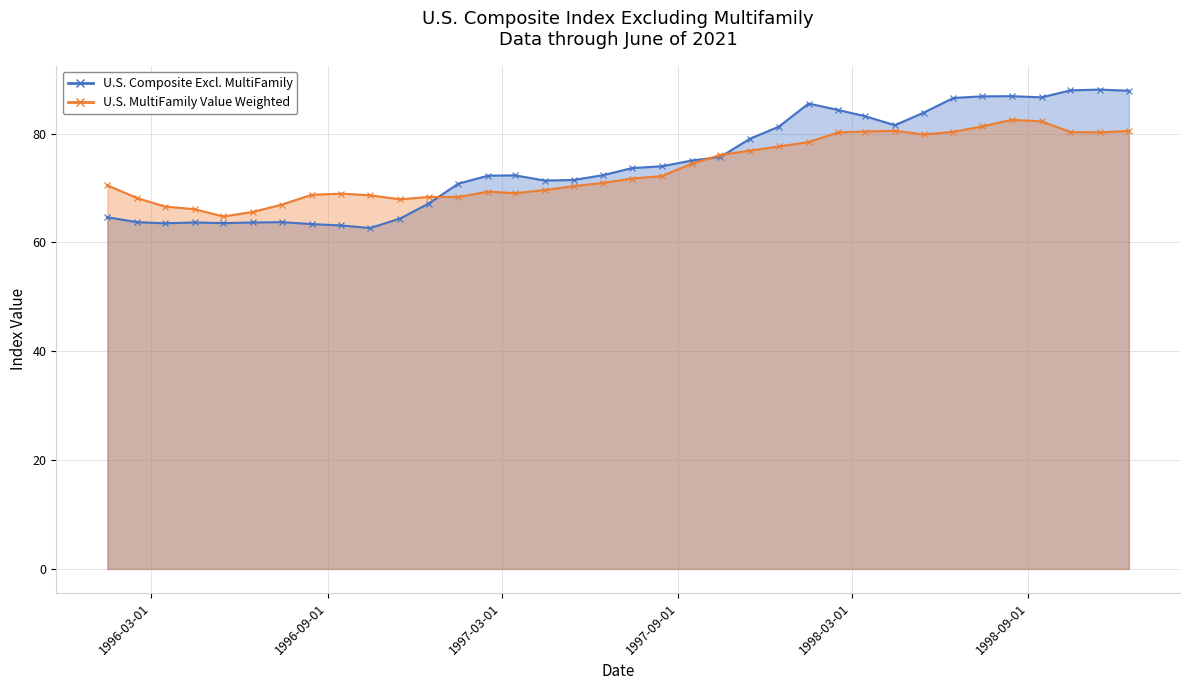

Reading left to right, transcribe all the data shown in this chart.

U.S. Composite Excl. MultiFamily: 1996-01-15=64.6	1996-02-15=63.7	1996-03-15=63.5	1996-04-15=63.7	1996-05-15=63.5	1996-06-15=63.7	1996-07-15=63.7	1996-08-15=63.4	1996-09-15=63.1	1996-10-15=62.6	1996-11-15=64.4	1996-12-15=67.1	1997-01-15=70.8	1997-02-15=72.3	1997-03-15=72.3	1997-04-15=71.4	1997-05-15=71.5	1997-06-15=72.4	1997-07-15=73.7	1997-08-15=74.0	1997-09-15=75.0	1997-10-15=75.7	1997-11-15=79.1	1997-12-15=81.3	1998-01-15=85.5	1998-02-15=84.3	1998-03-15=83.2	1998-04-15=81.5	1998-05-15=83.8	1998-06-15=86.5	1998-07-15=86.8	1998-08-15=86.9	1998-09-15=86.7	1998-10-15=87.9	1998-11-15=88.1	1998-12-15=87.9
U.S. MultiFamily Value Weighted: 1996-01-15=70.5	1996-02-15=68.2	1996-03-15=66.6	1996-04-15=66.1	1996-05-15=64.8	1996-06-15=65.6	1996-07-15=66.9	1996-08-15=68.8	1996-09-15=69.0	1996-10-15=68.7	1996-11-15=67.9	1996-12-15=68.4	1997-01-15=68.3	1997-02-15=69.3	1997-03-15=69.0	1997-04-15=69.6	1997-05-15=70.3	1997-06-15=70.9	1997-07-15=71.7	1997-08-15=72.2	1997-09-15=74.4	1997-10-15=76.1	1997-11-15=76.9	1997-12-15=77.6	1998-01-15=78.4	1998-02-15=80.2	1998-03-15=80.4	1998-04-15=80.5	1998-05-15=79.8	1998-06-15=80.3	1998-07-15=81.3	1998-08-15=82.5	1998-09-15=82.2	1998-10-15=80.3	1998-11-15=80.2	1998-12-15=80.5